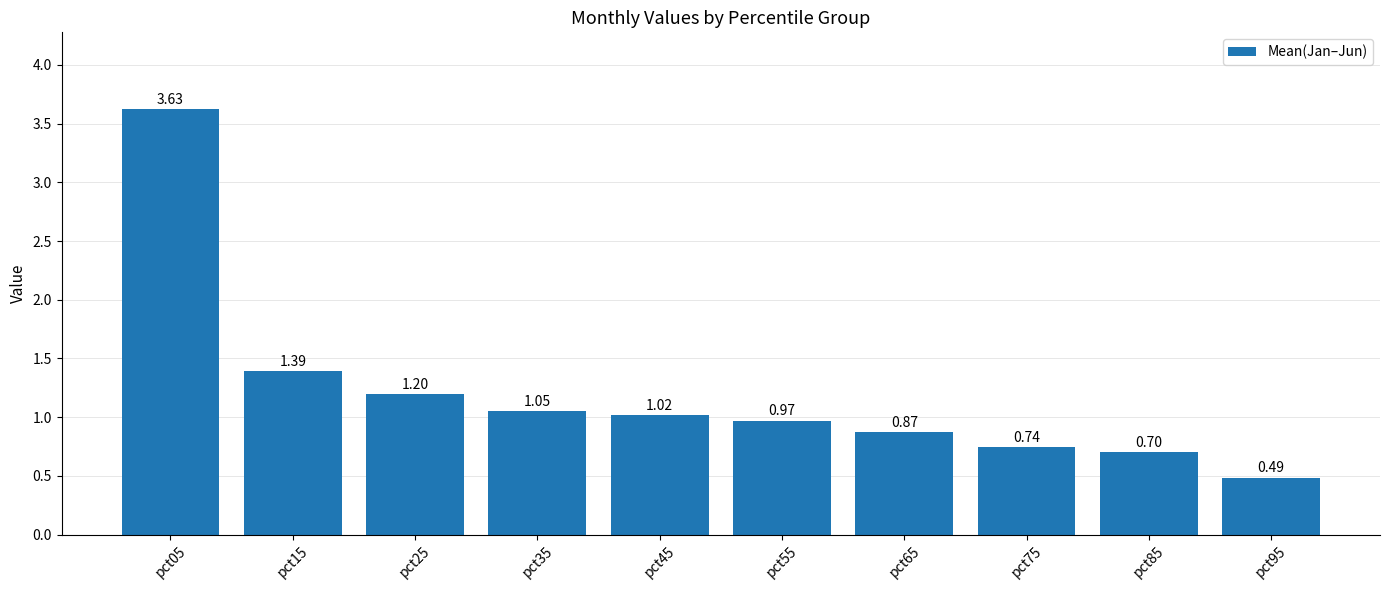

Does the chart contain stacked bars?

No